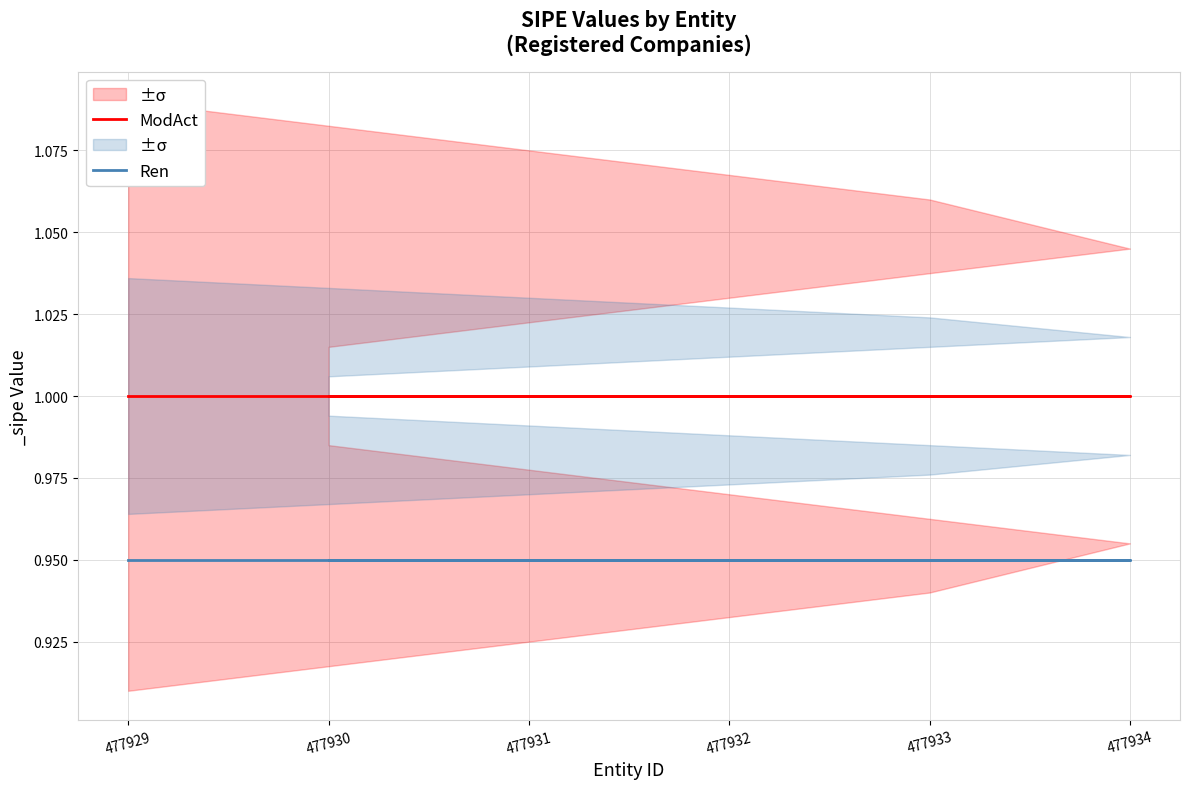

How many distinct data groups are displayed?

2